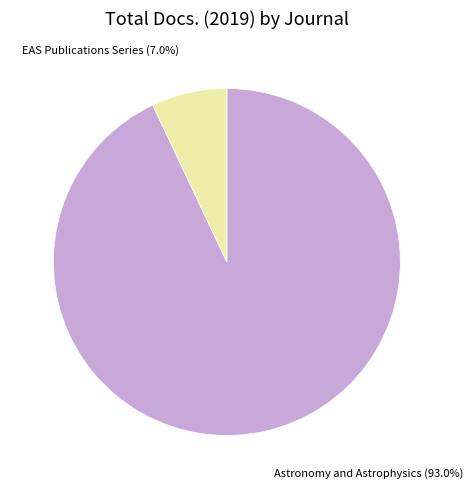

Is the sum of Astronomy and Astrophysics and EAS Publications Series greater than half?

Yes